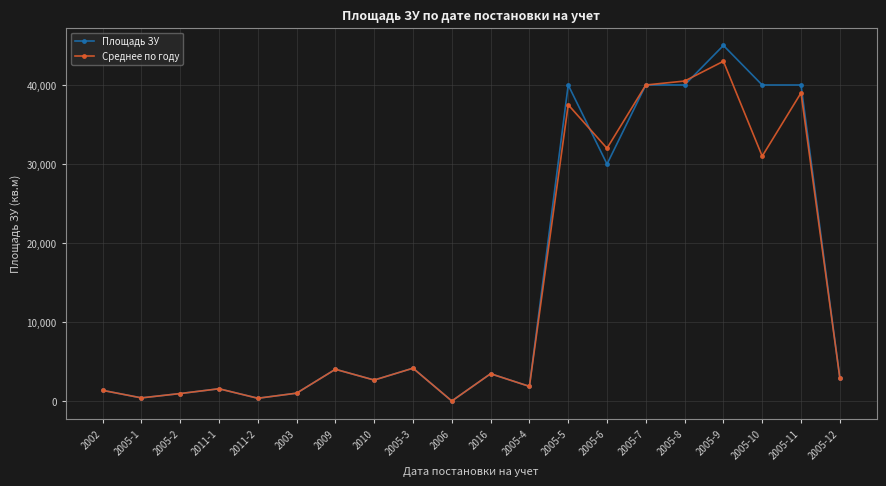

How many series are shown in this chart?

2